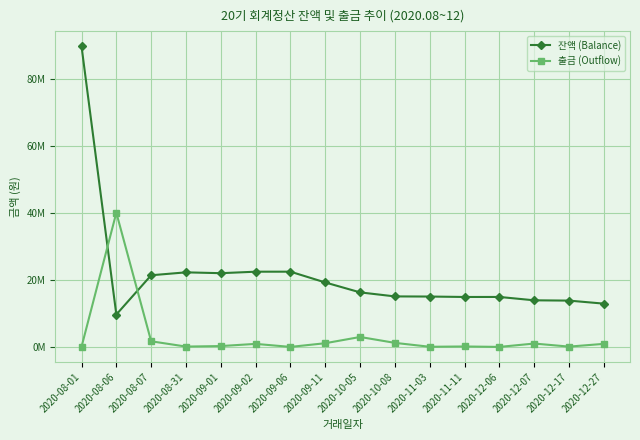

What are all the series names shown in the legend?

잔액 (Balance), 출금 (Outflow)